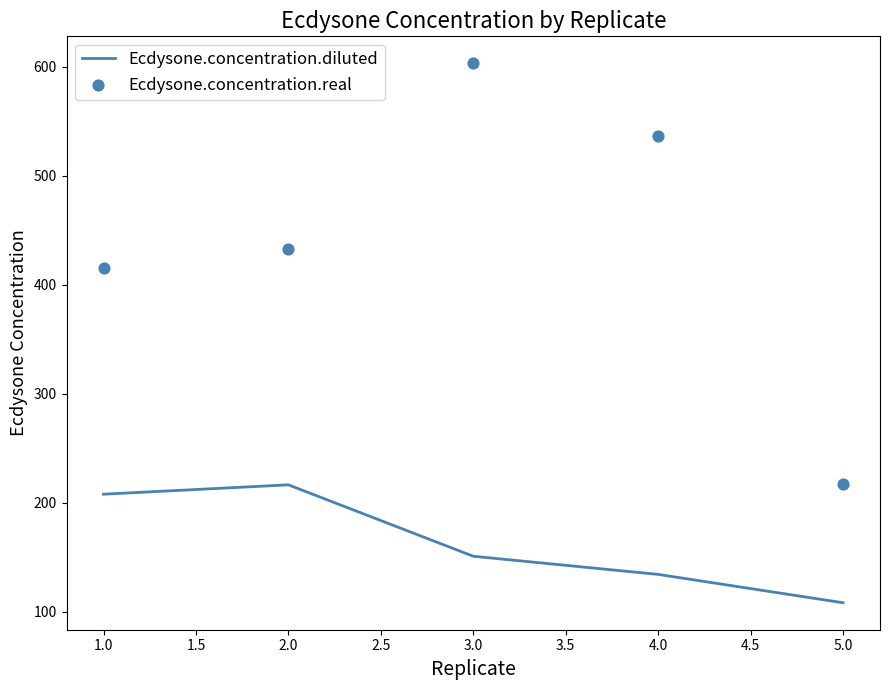

Which series has the largest Y range (max minus min)?

Ecdysone.concentration.real